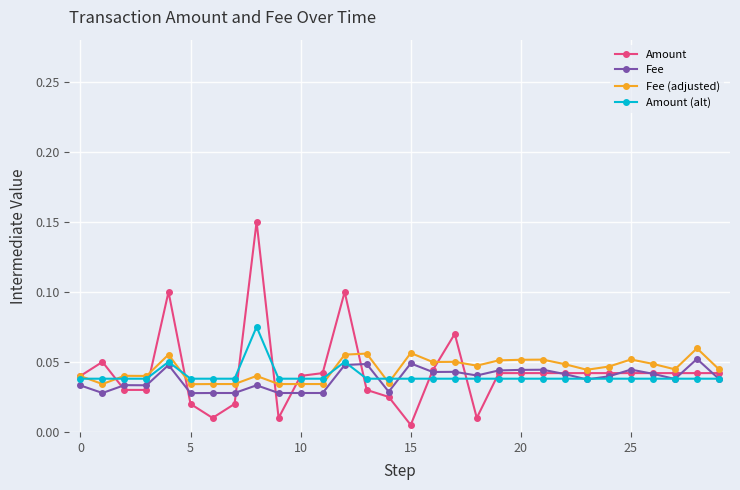

True or false: Fee has more than 0 points higher than both neighbors.

True